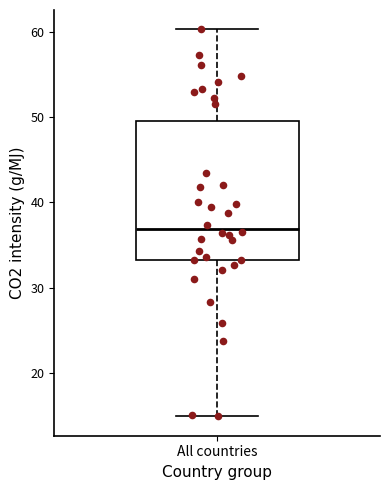

Where does the lower whisker of the box for All countries end on the y-axis? The values are not printed on the chart, so give them approximately, as read against the axis.

15